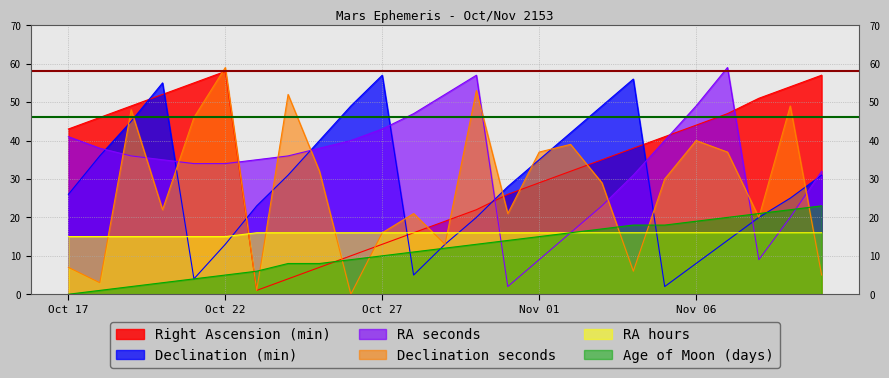

True or false: RA hours and Age of Moon (days) cross at least once.

False